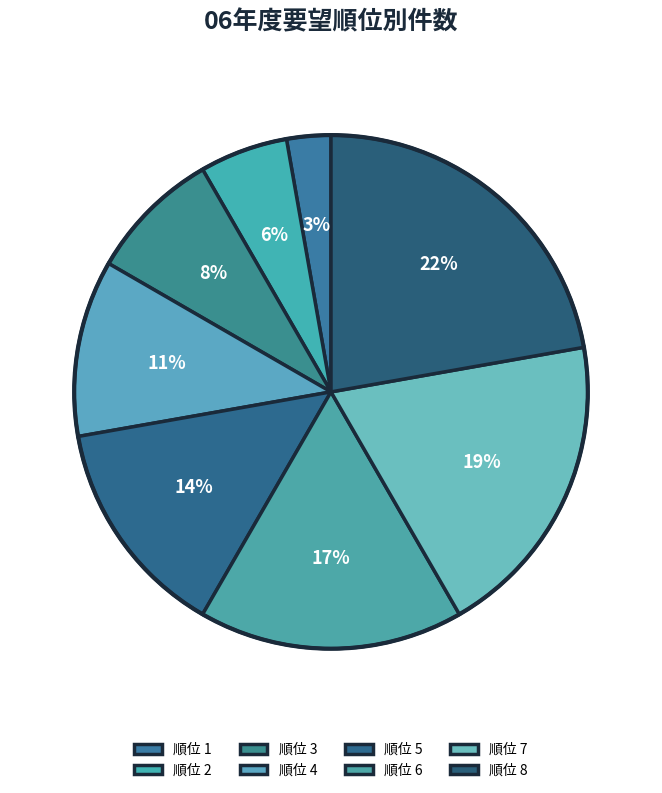

Count the number of slices in the pie.

8